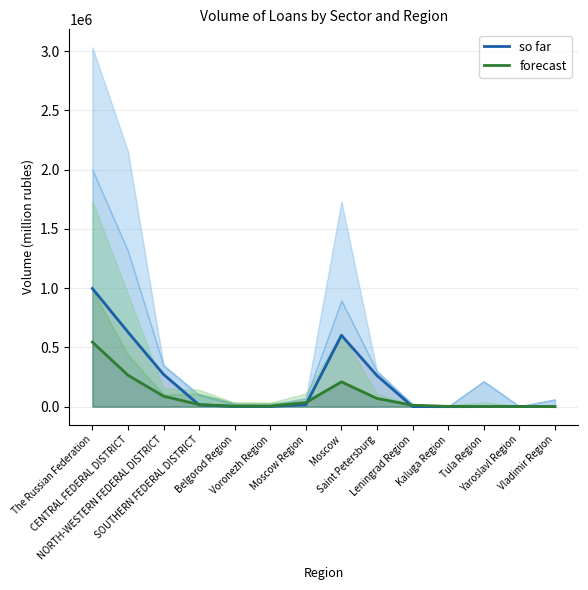

What is the lowest value of the so far series?

95